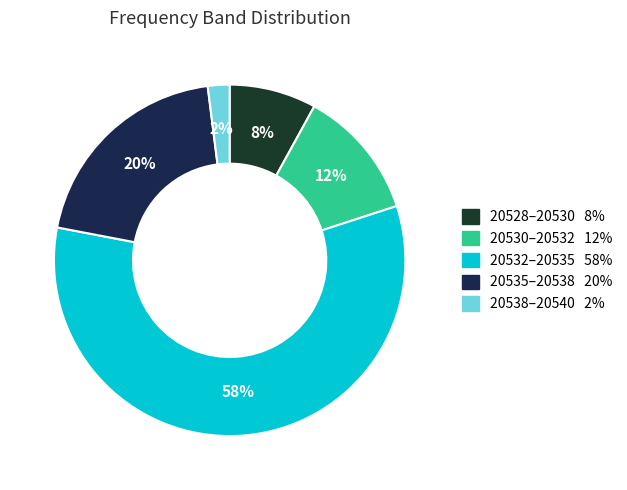

Is there a majority slice in this chart?

Yes